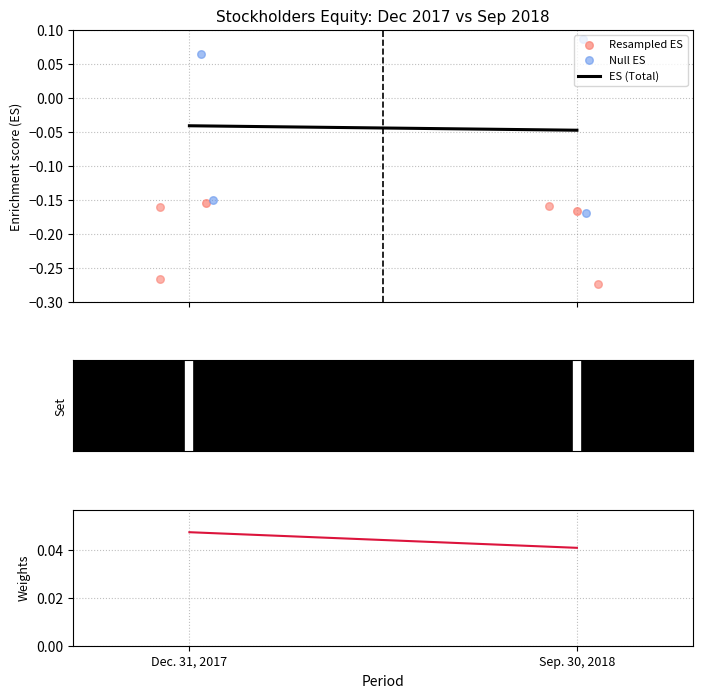

At how many categories does at least one series exceed 0?

2